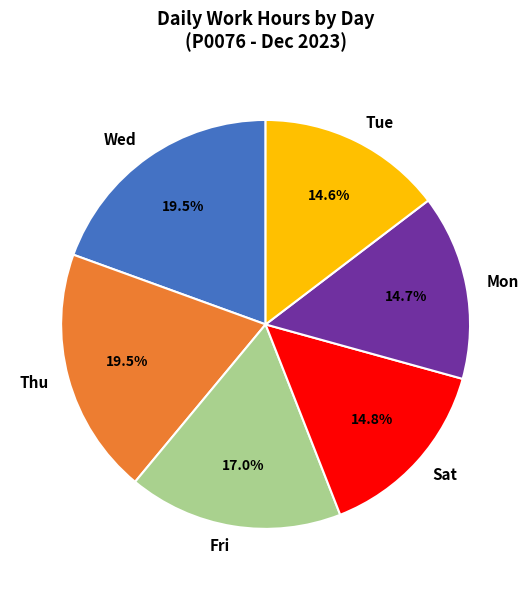

Is there a majority slice in this chart?

No